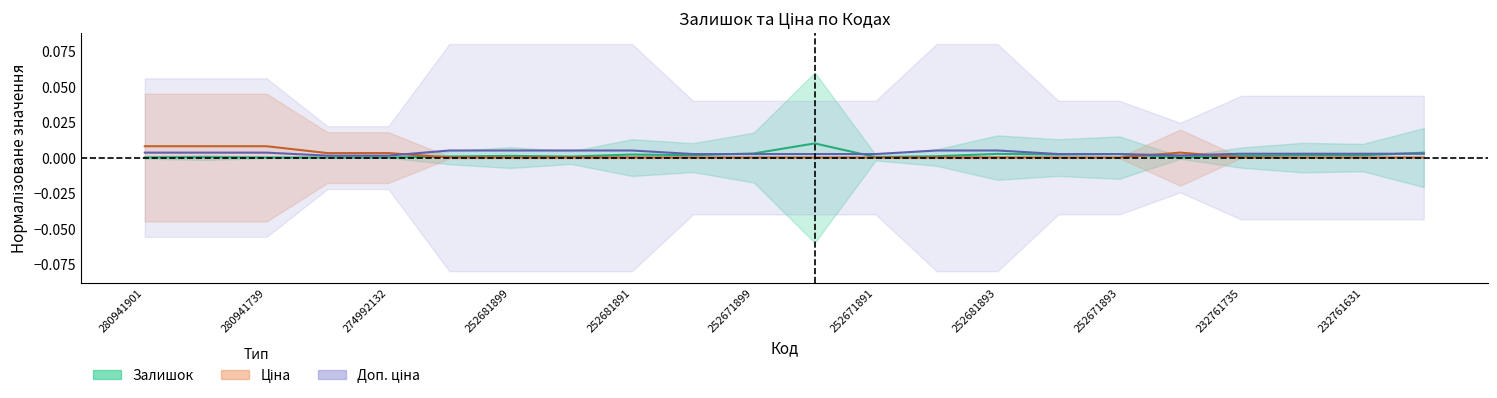

At which category does the chart reach its peak across all series?

252671895